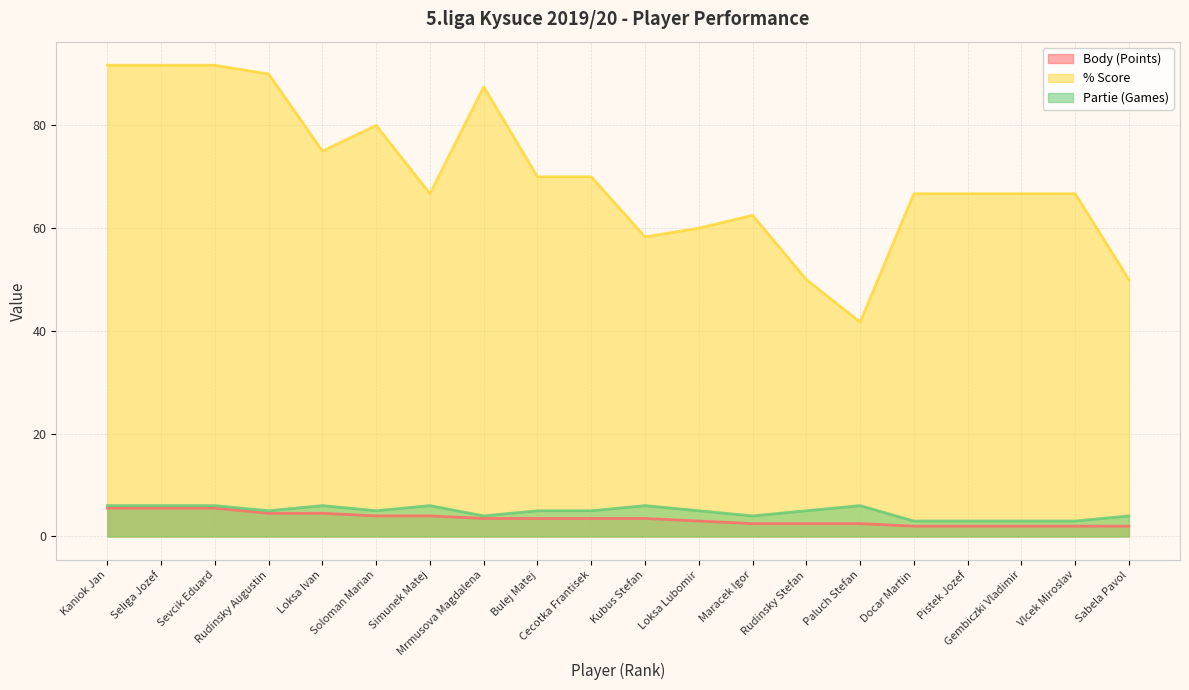

Reading left to right, extract all data points from this chart.

Body (Points): Kaniok Jan=5.5	Seliga Jozef=5.5	Sevcik Eduard=5.5	Rudinsky Augustin=4.5	Loksa Ivan=4.5	Soloman Marian=4.0	Simunek Matej=4.0	Mrmusova Magdalena=3.5	Bulej Matej=3.5	Cecotka Frantisek=3.5	Kubus Stefan=3.5	Loksa Lubomir=3.0	Maracek Igor=2.5	Rudinsky Stefan=2.5	Paluch Stefan=2.5	Docar Martin=2.0	Pistek Jozef=2.0	Gembiczki Vladimir=2.0	Vlcek Miroslav=2.0	Sabela Pavol=2.0
% Score: Kaniok Jan=91.7	Seliga Jozef=91.7	Sevcik Eduard=91.7	Rudinsky Augustin=90.0	Loksa Ivan=75.0	Soloman Marian=80.0	Simunek Matej=66.7	Mrmusova Magdalena=87.5	Bulej Matej=70.0	Cecotka Frantisek=70.0	Kubus Stefan=58.3	Loksa Lubomir=60.0	Maracek Igor=62.5	Rudinsky Stefan=50.0	Paluch Stefan=41.7	Docar Martin=66.7	Pistek Jozef=66.7	Gembiczki Vladimir=66.7	Vlcek Miroslav=66.7	Sabela Pavol=50.0
Partie (Games): Kaniok Jan=6.0	Seliga Jozef=6.0	Sevcik Eduard=6.0	Rudinsky Augustin=5.0	Loksa Ivan=6.0	Soloman Marian=5.0	Simunek Matej=6.0	Mrmusova Magdalena=4.0	Bulej Matej=5.0	Cecotka Frantisek=5.0	Kubus Stefan=6.0	Loksa Lubomir=5.0	Maracek Igor=4.0	Rudinsky Stefan=5.0	Paluch Stefan=6.0	Docar Martin=3.0	Pistek Jozef=3.0	Gembiczki Vladimir=3.0	Vlcek Miroslav=3.0	Sabela Pavol=4.0